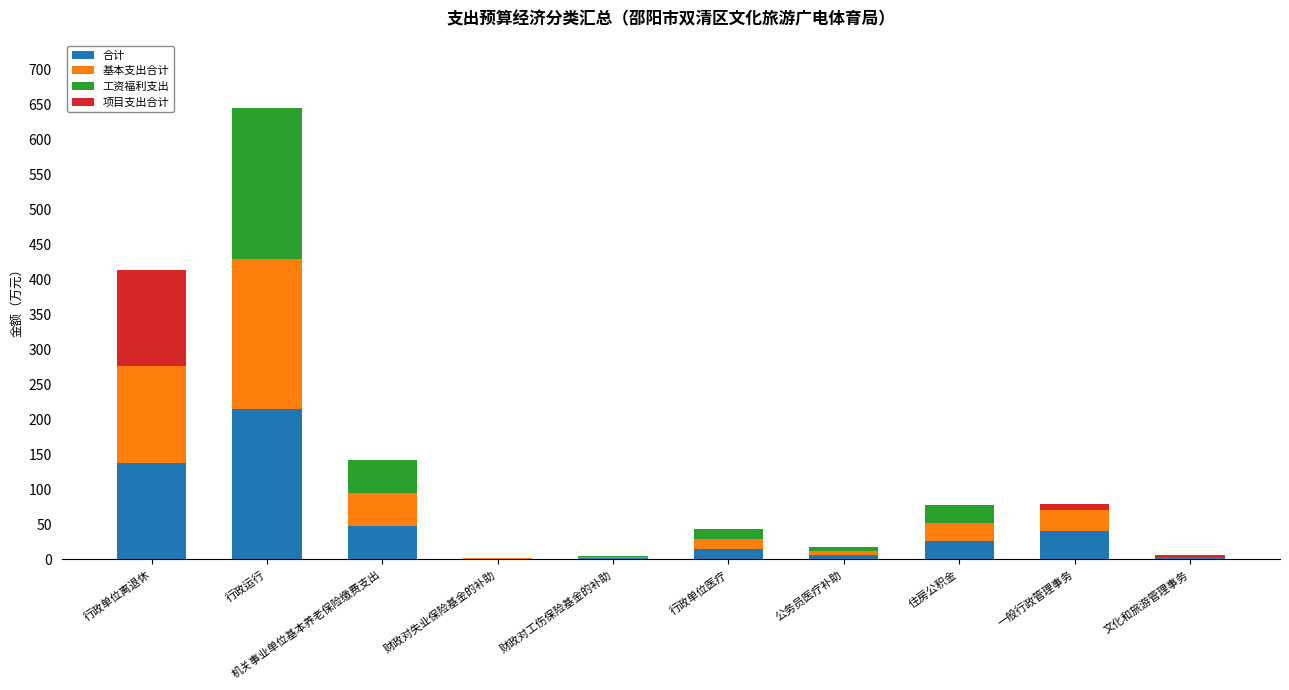

What is the highest value of the 合计 series?

215.0